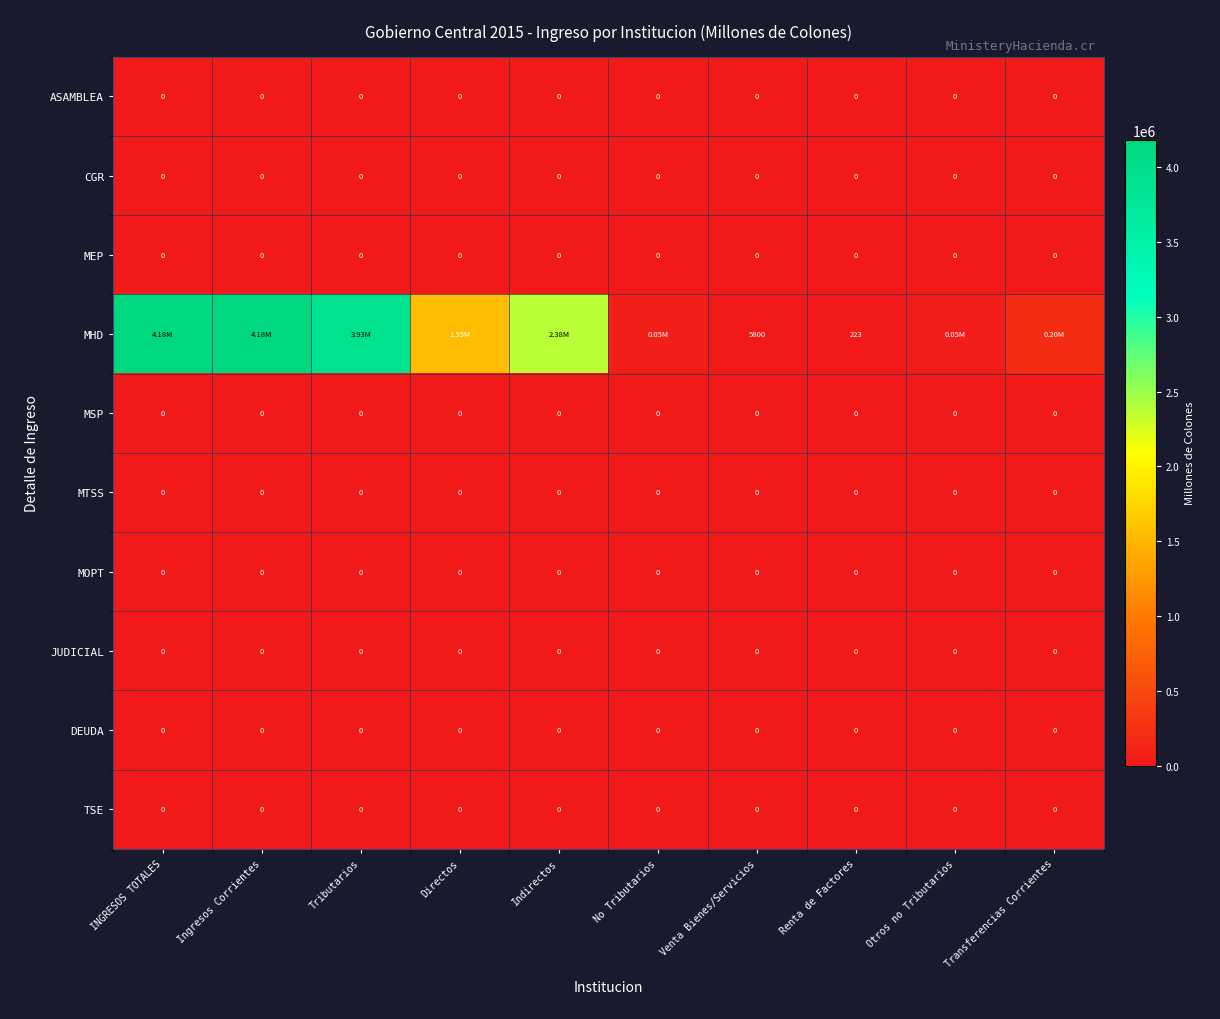

The value of MHD at Ingresos Corrientes is 2542172.5. True or false?

False